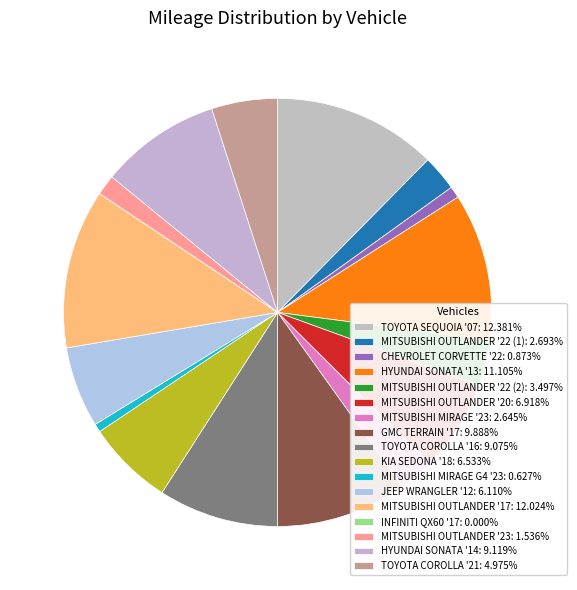

How many segments does this pie chart have?

17